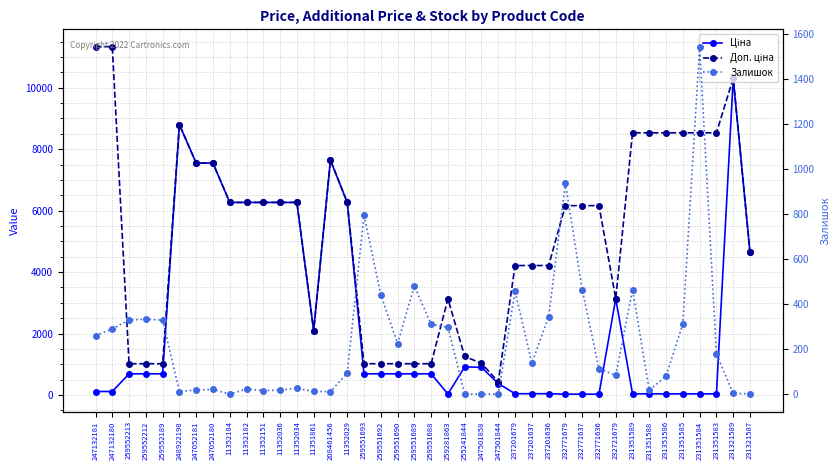

The Залишок series shows 70.8 at 259551688. True or false?

False